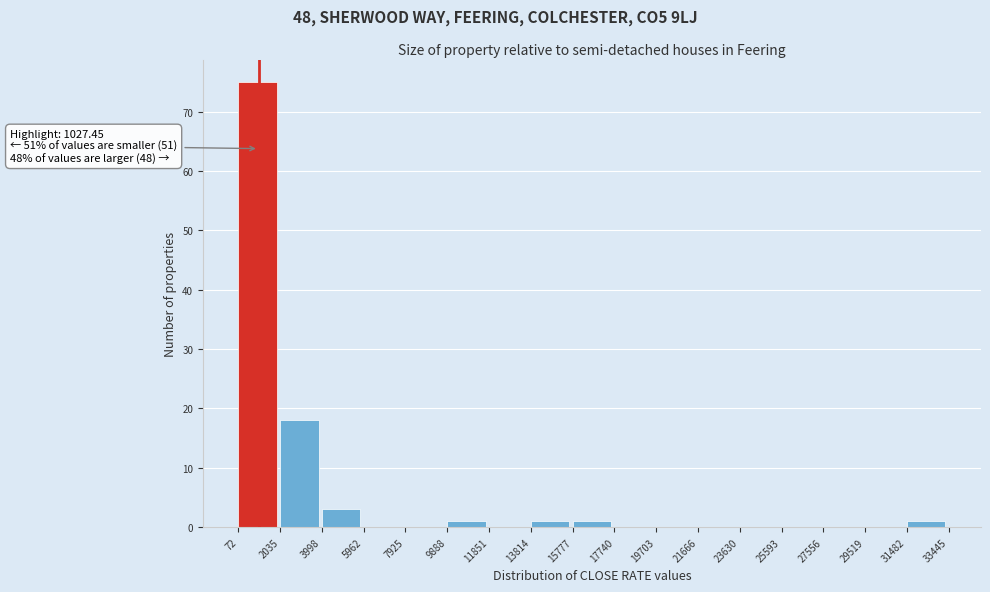

Which range on the x-axis has the tallest bar?

72 to 2035